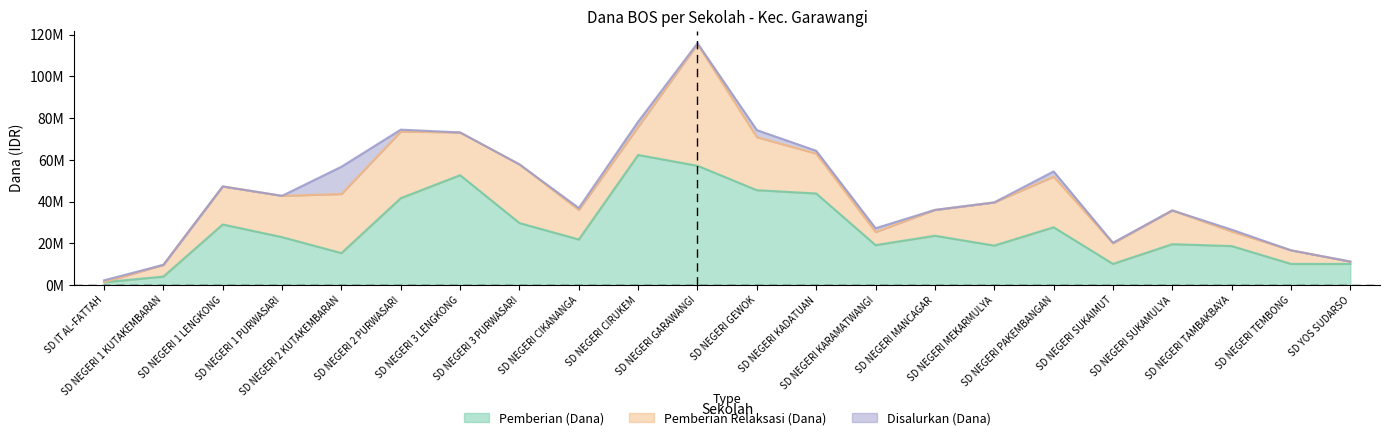

What is the minimum value shown in the chart?

1350000